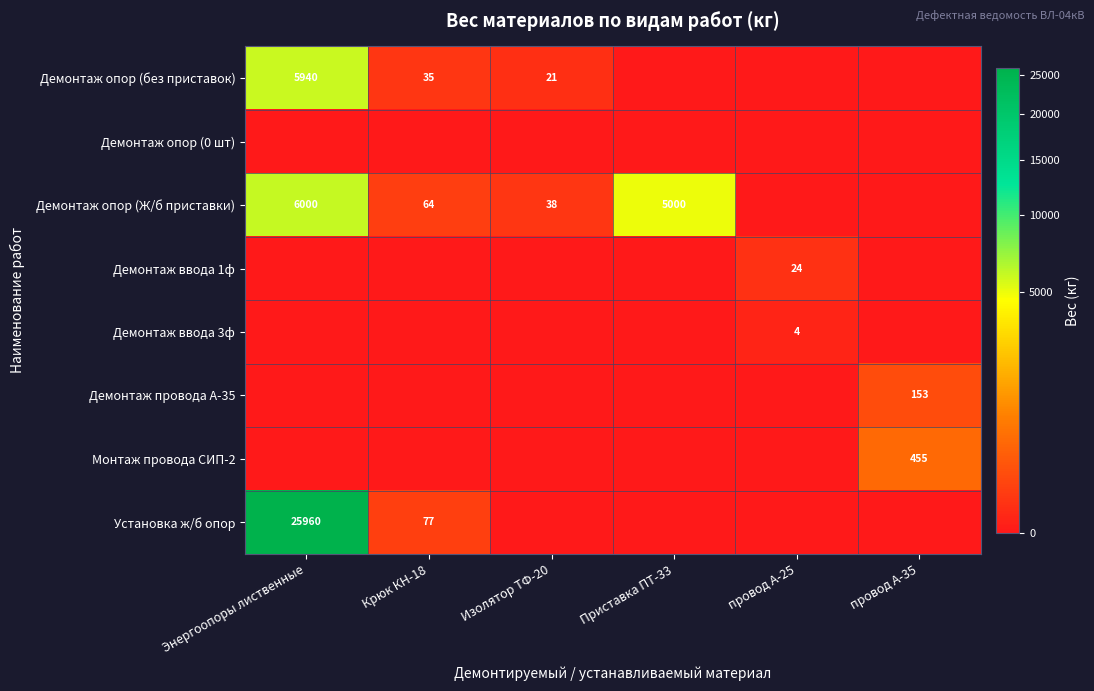

Which has a higher value, провод А-25 or Приставка ПТ-33?

провод А-25